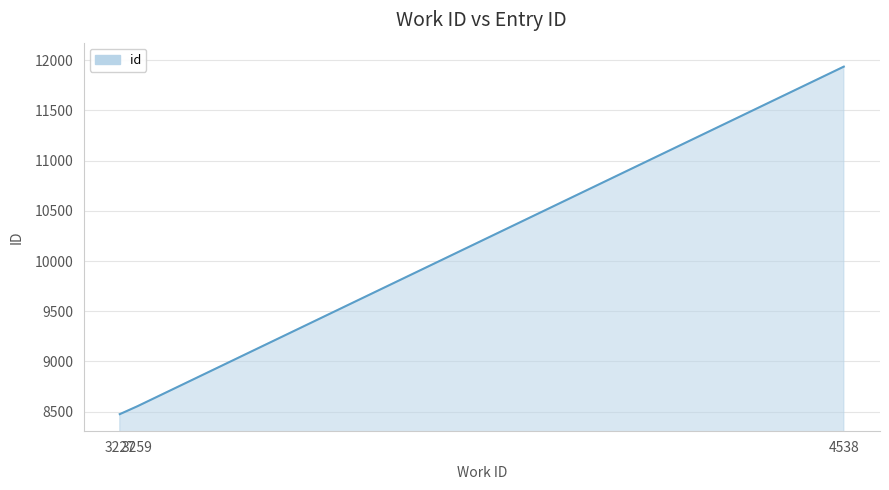

What is the change in value from 3259 to 4538?

+3383